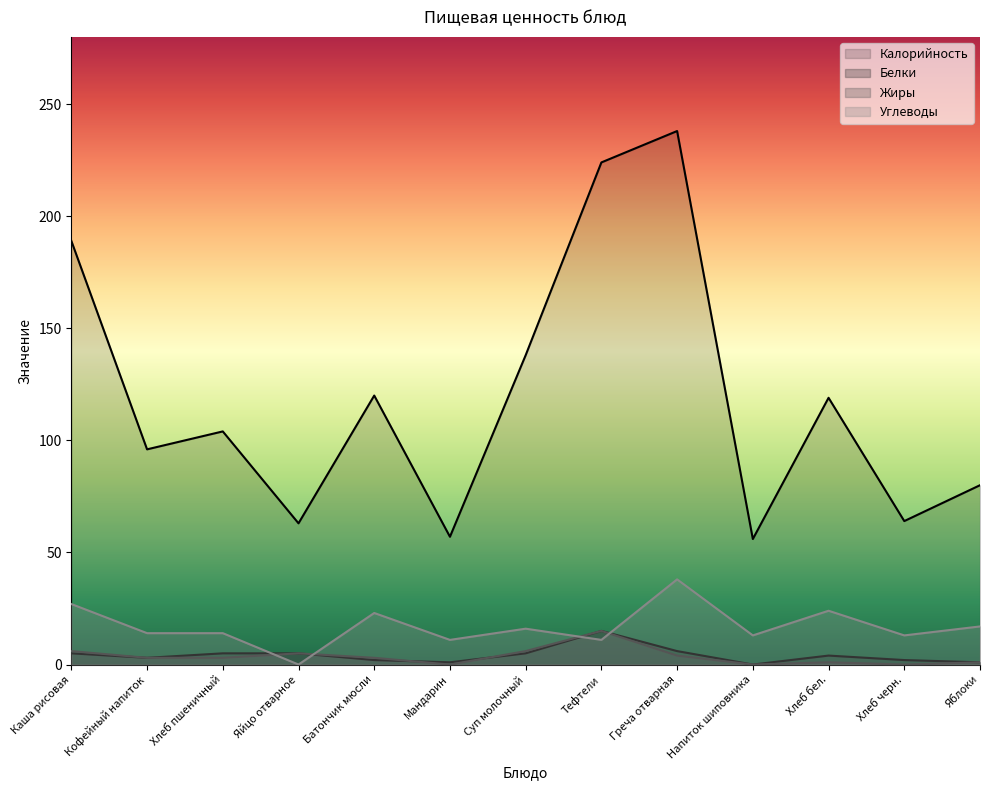

What is the label of the 9th point from the right?

Батончик мюсли